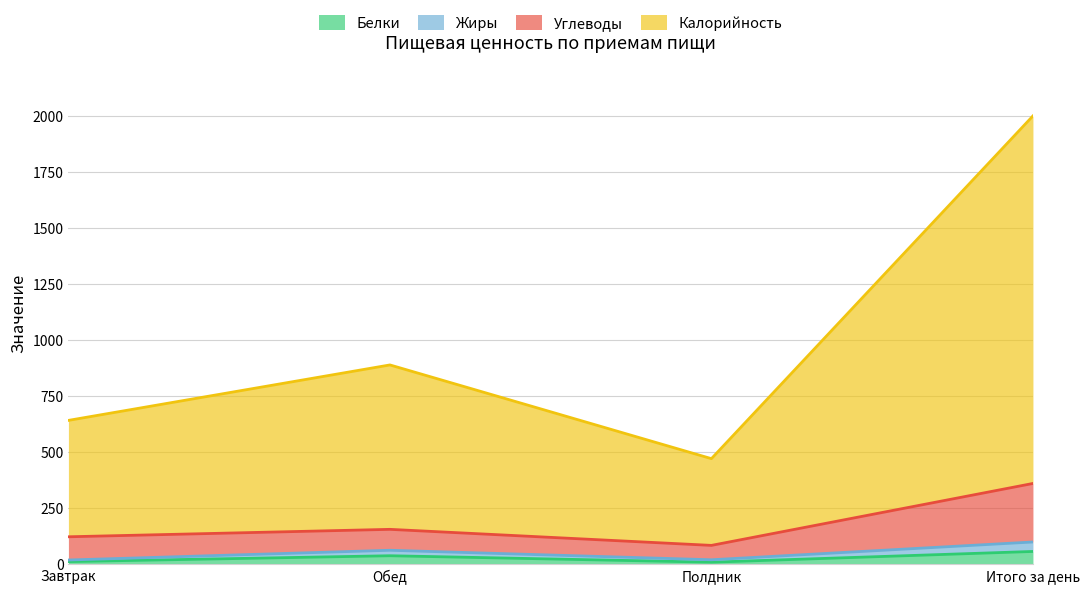

How many data points does each series have?

4